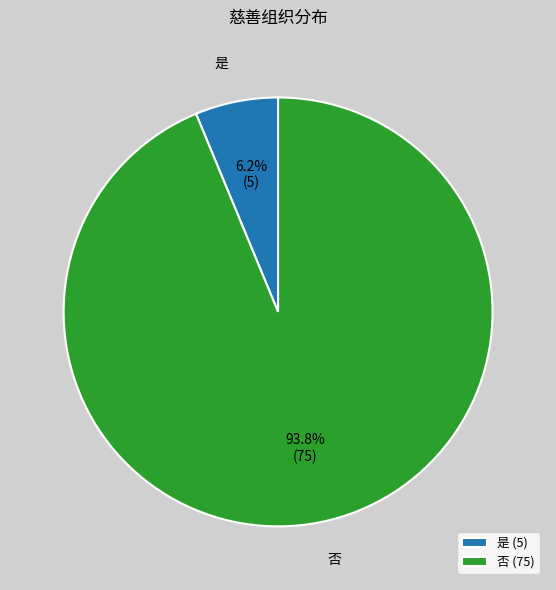

Which category has the smallest portion of the pie?

是